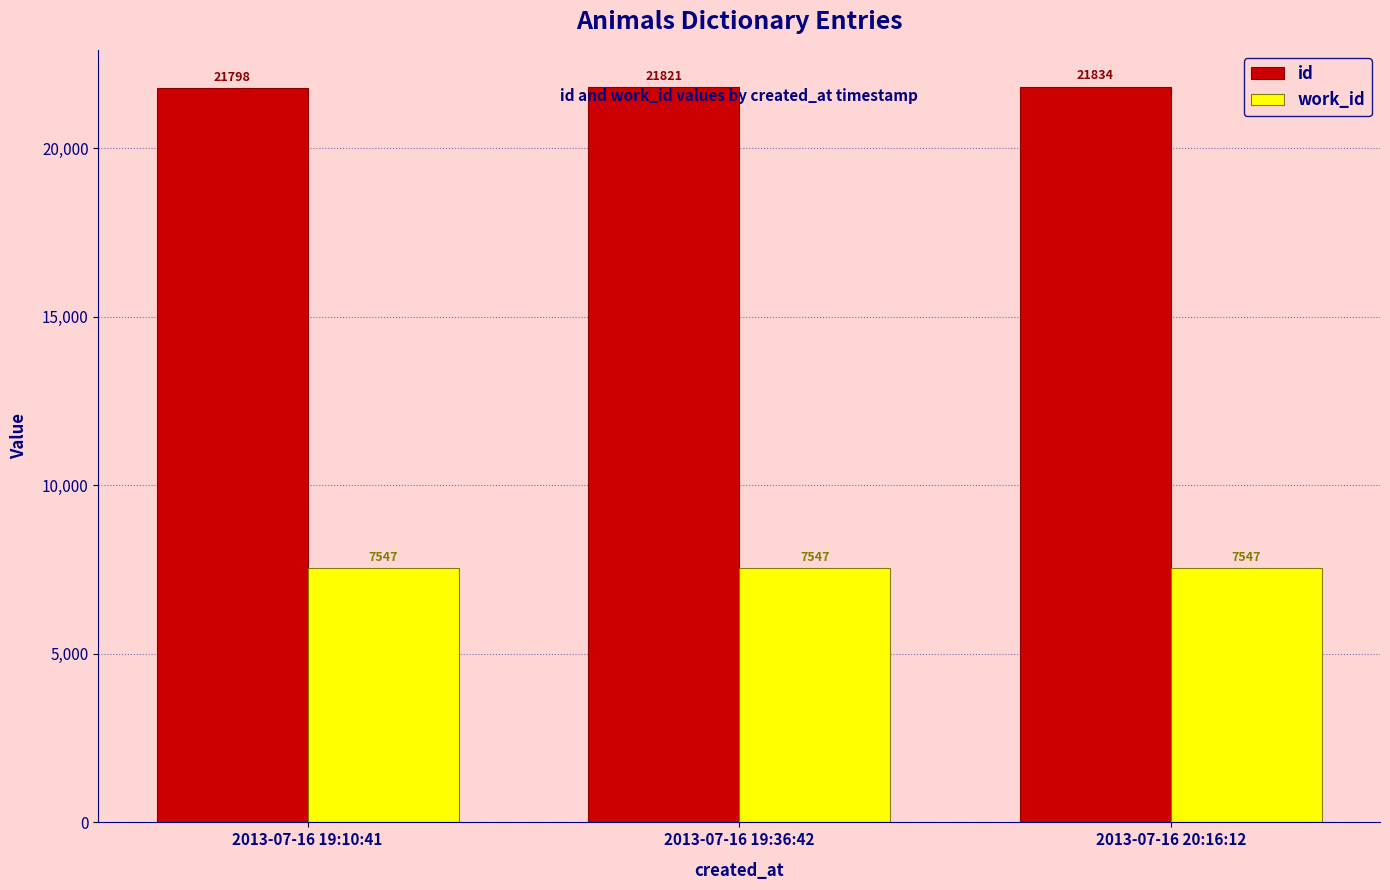

Which series has the largest range (max minus min)?

id